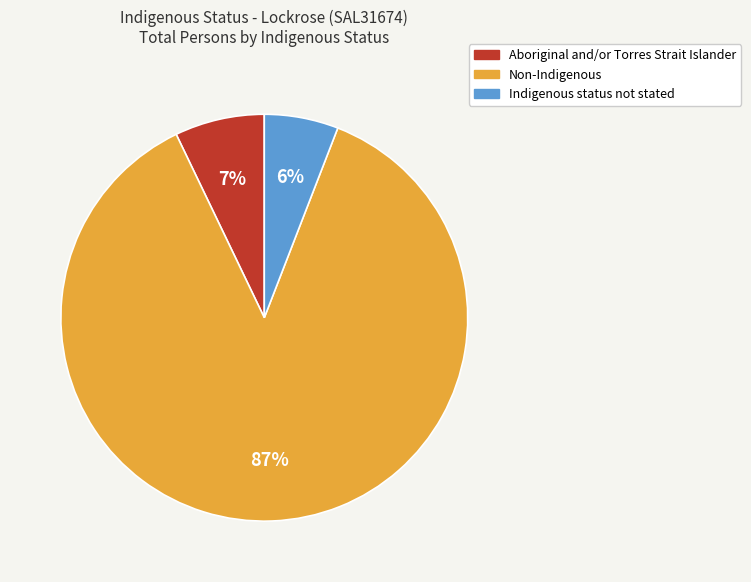

What is the ratio of the value at Aboriginal and/or Torres Strait Islander to the value at Indigenous status not stated?

1.2